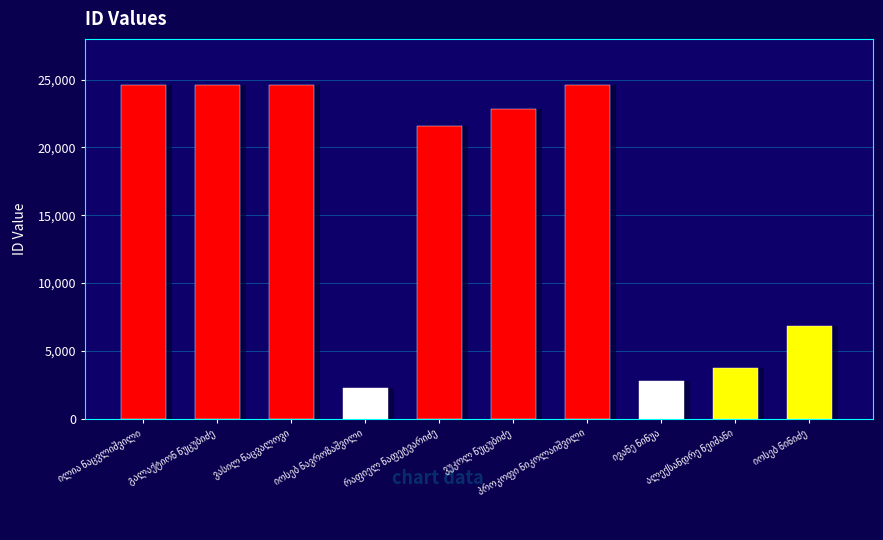

Which label corresponds to the smallest value in the chart?

იოსებ ნავროზაშვილი